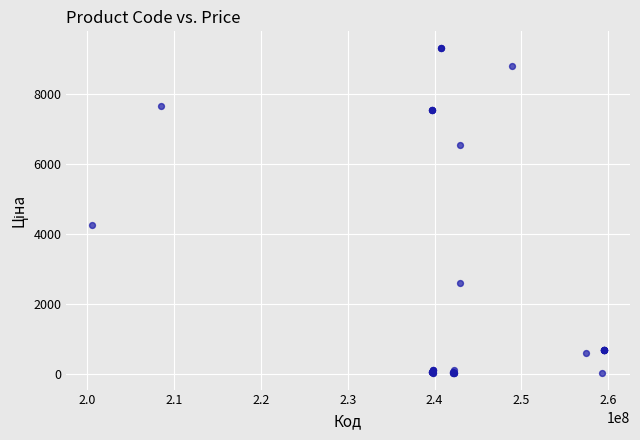

What Y value in the scatter plot is closest to 4668?

4266.8